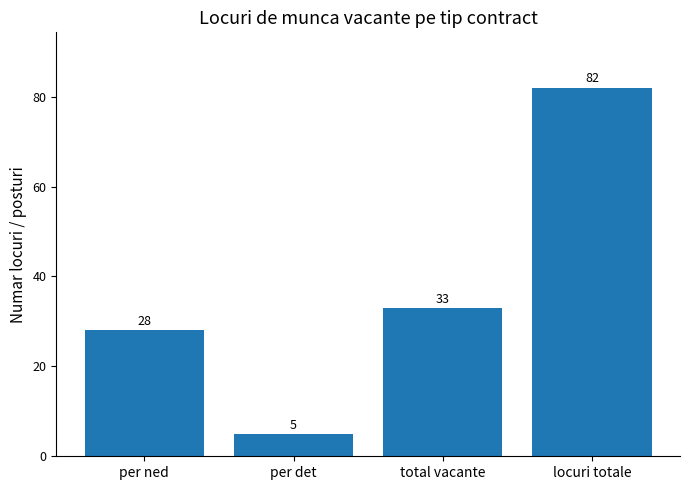

How many categories are shown in the chart?

4